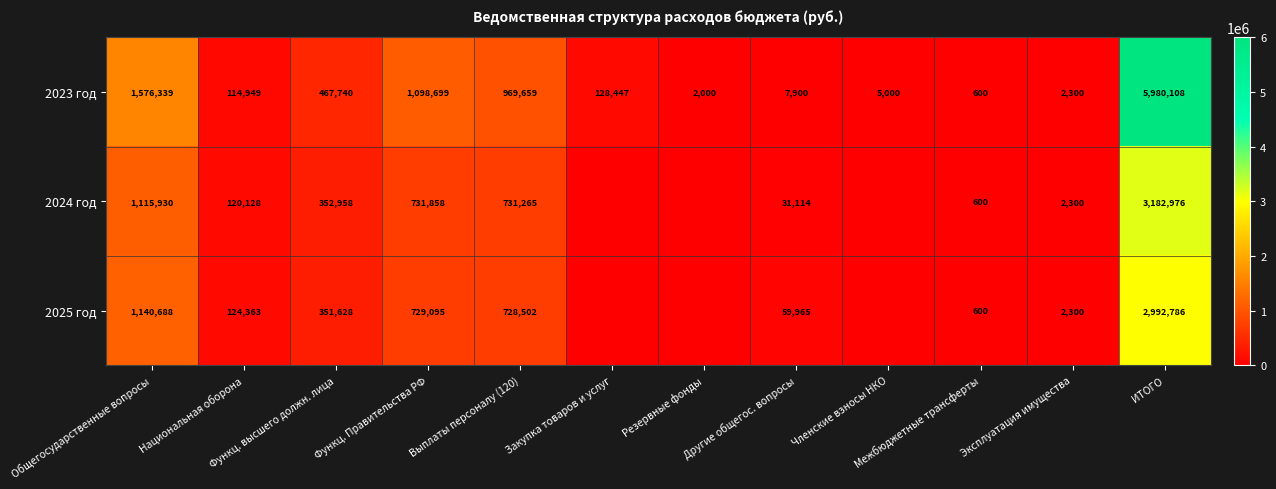

How many data points does each series have?

12